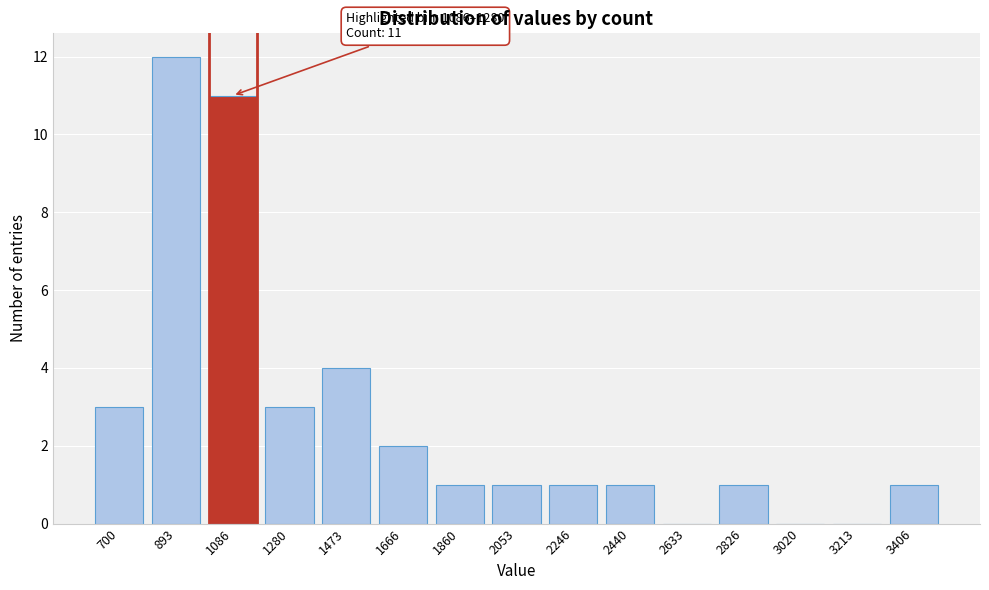

Reading right to left, what are all the values shown in this chart?

3406=1	3213=0	3020=0	2826=1	2633=0	2440=1	2246=1	2053=1	1860=1	1666=2	1473=4	1280=3	1086=11	893=12	700=3